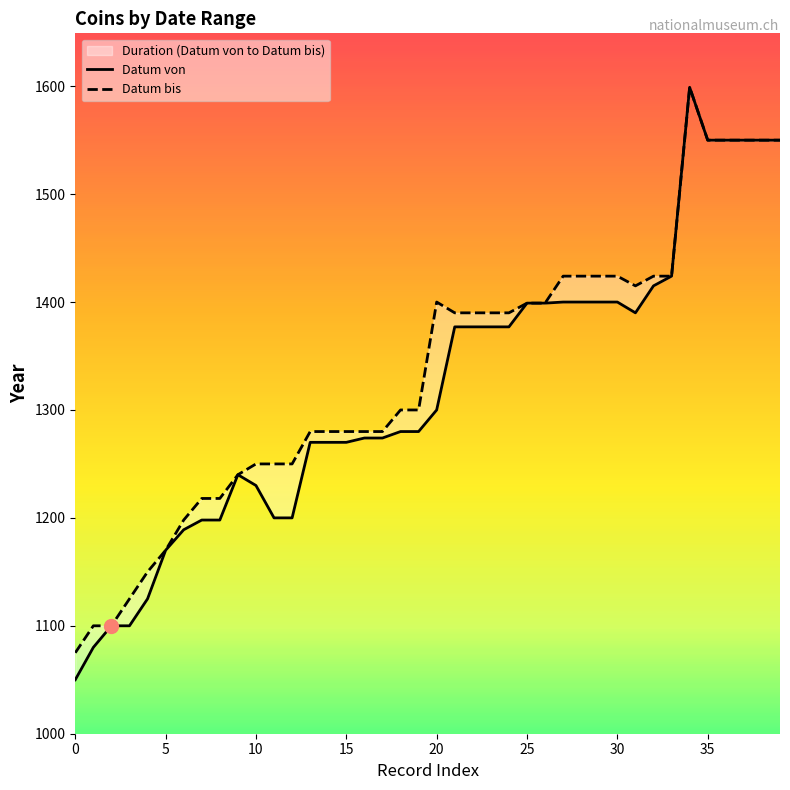

The Datum von series shows 1300 at 20. True or false?

True